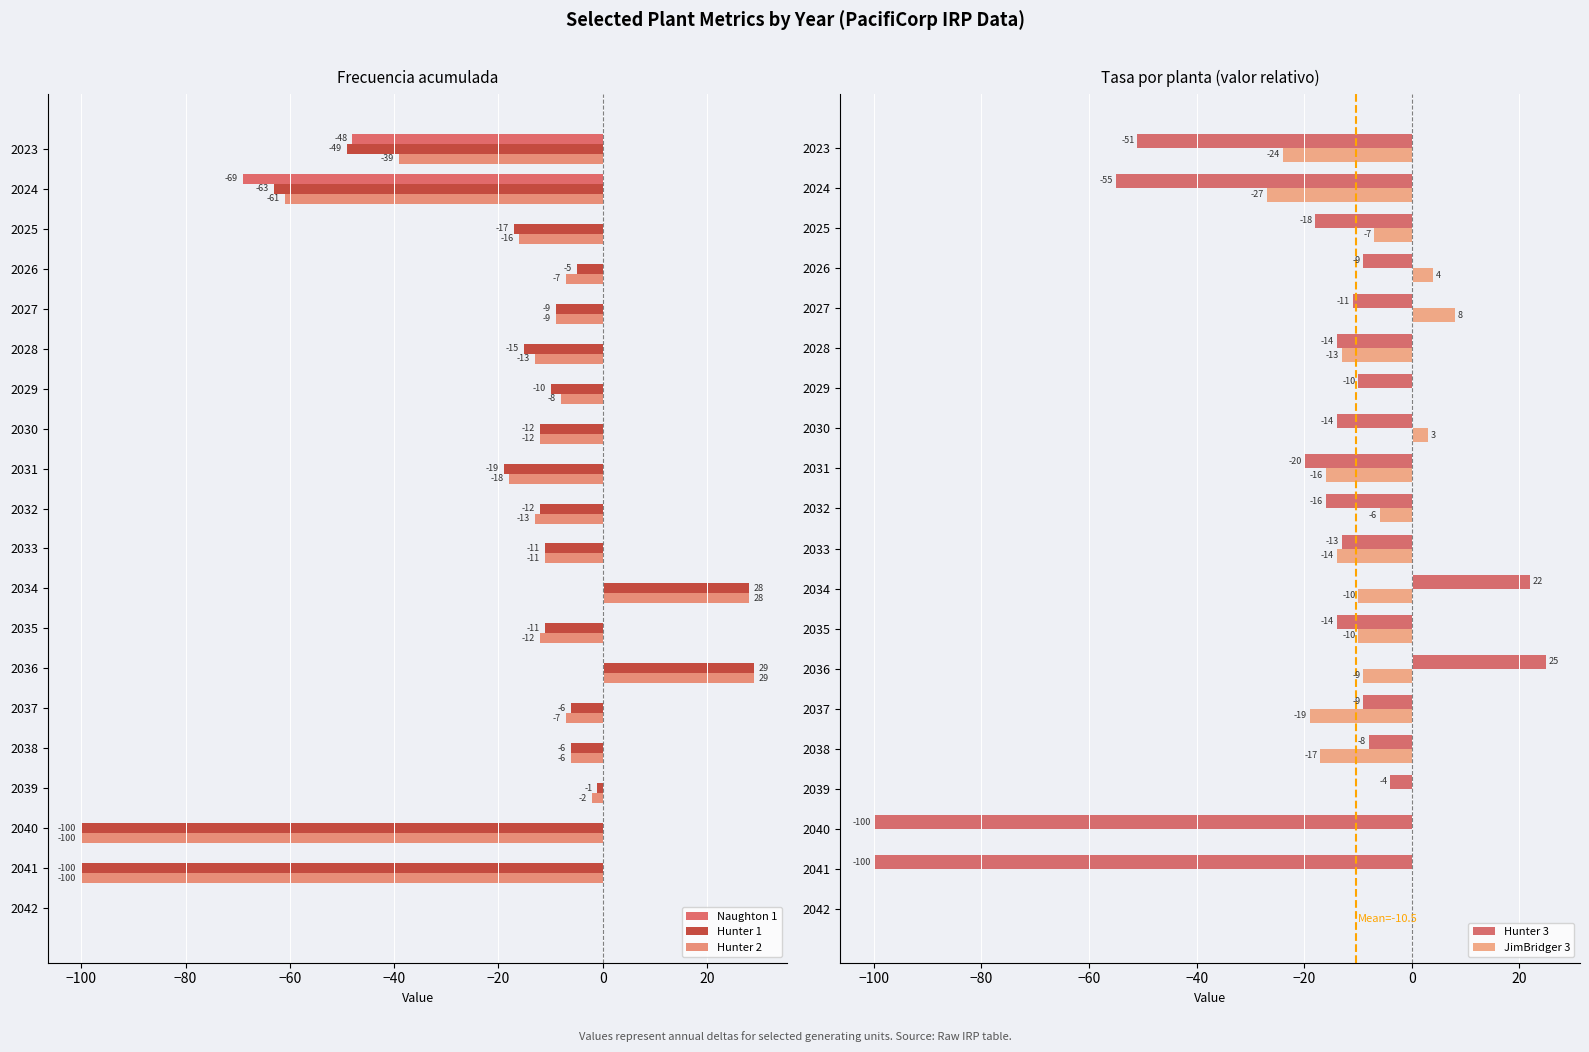

How many values in JimBridger 3 are below zero?

12